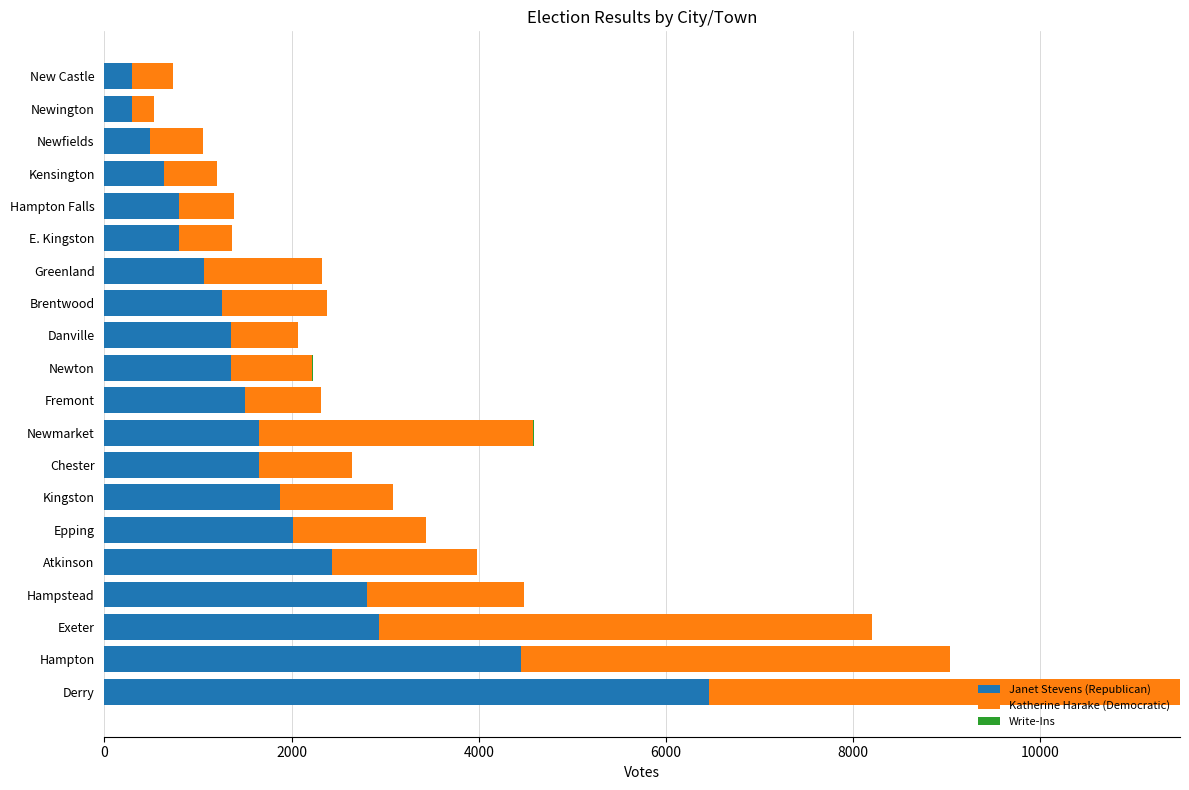

At which category is the sum across all series the highest?

Derry